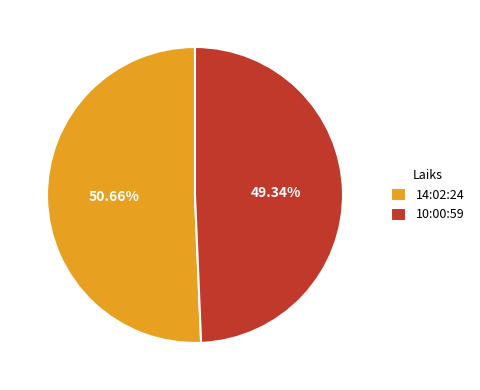

To the nearest percent, what is the difference between the largest and smallest slice percentages?

1%